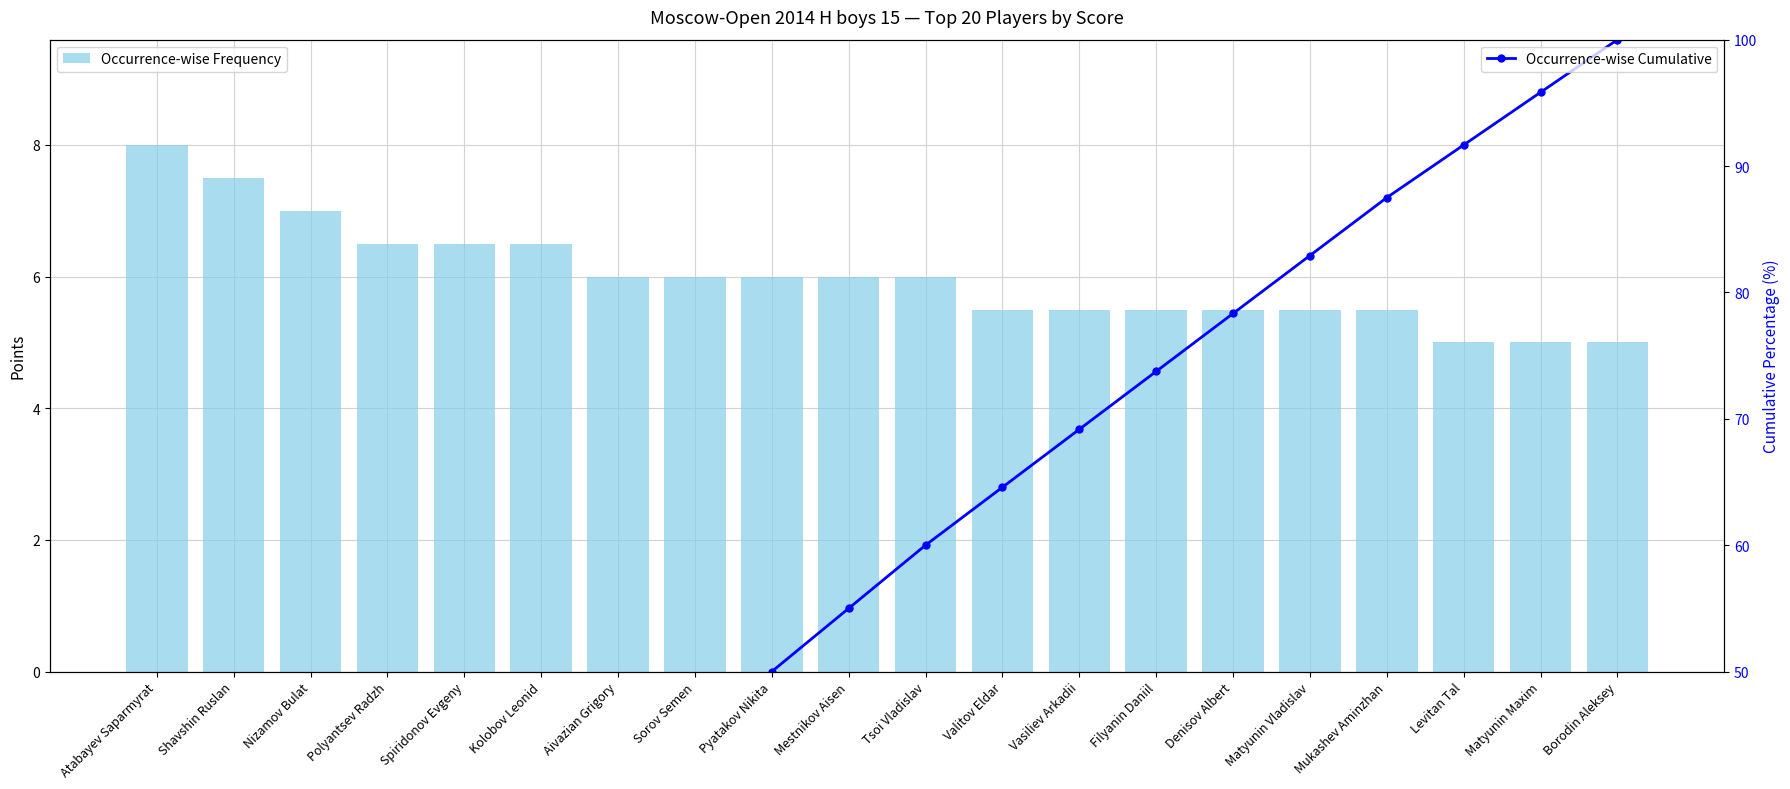

At Aivazian Grigory, list the series in order from largest to smallest.

Occurrence-wise Cumulative, Occurrence-wise Frequency